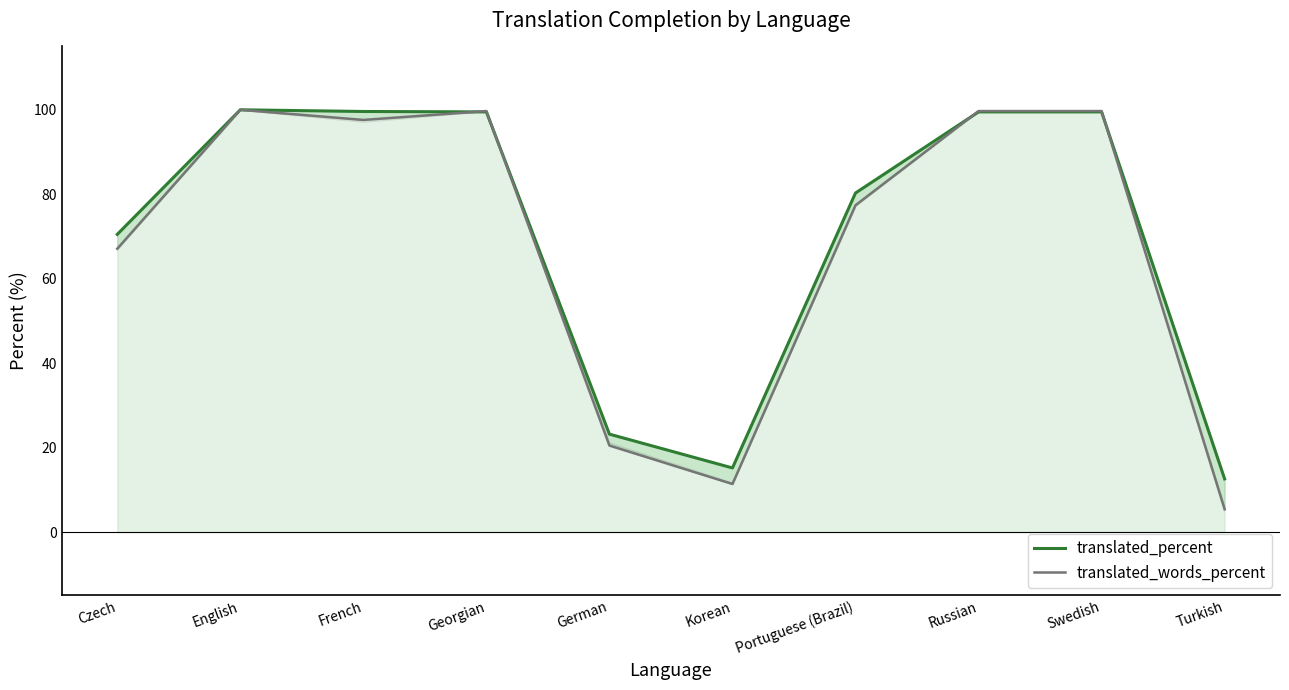

What is the label of the 10th point from the right?

Czech